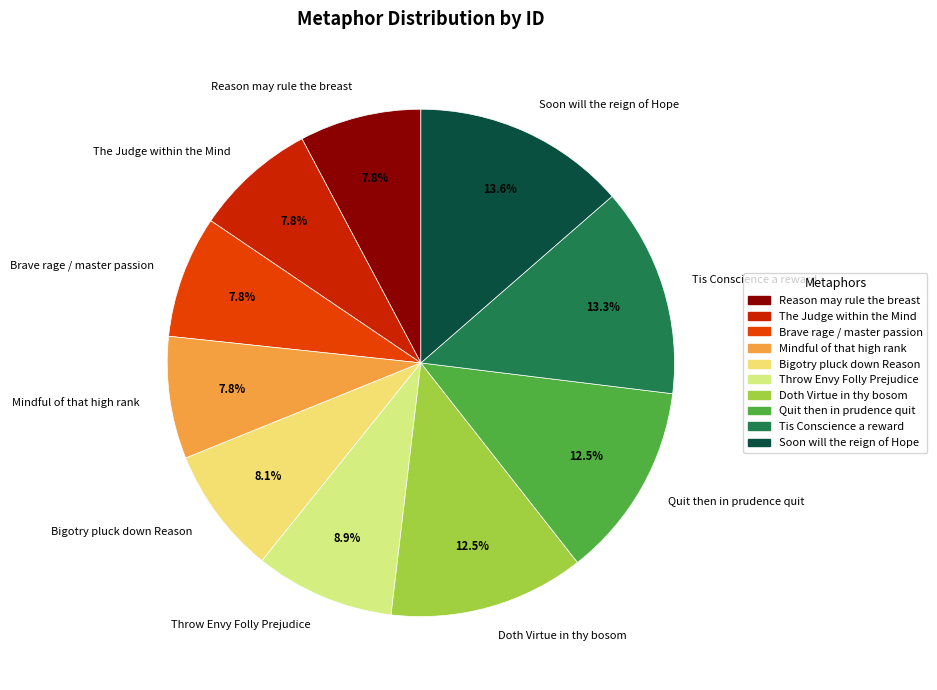

Which has a higher value, Throw Envy Folly Prejudice or Tis Conscience a reward?

Tis Conscience a reward